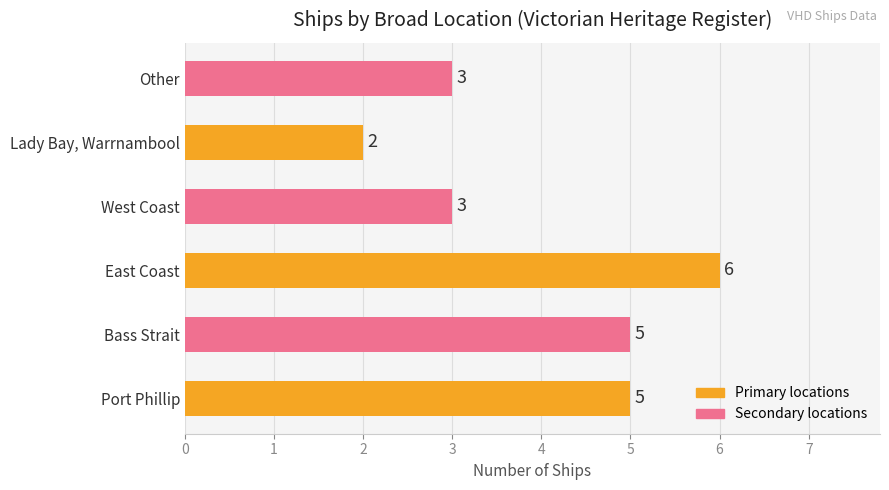

The value at East Coast is 8. True or false?

False